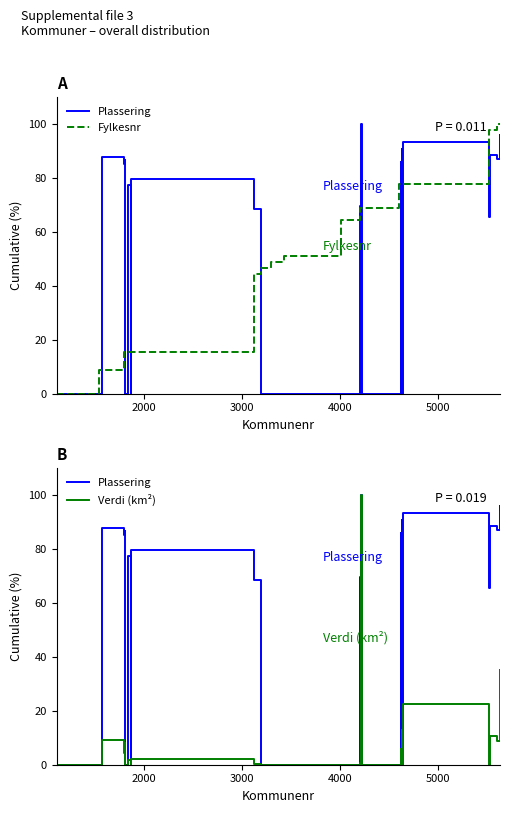

At how many categories does at least one series exceed 57?

27